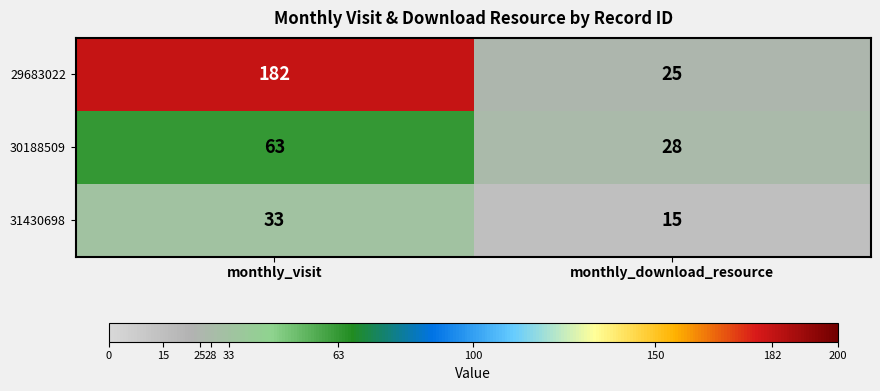

Which series has the largest total across all categories?

29683022